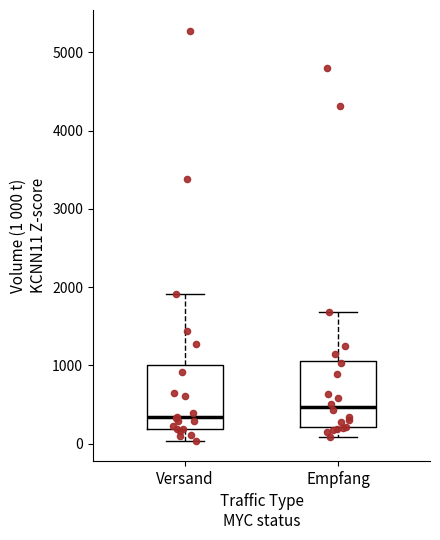

Reading left to right, transcribe this box plot: for each box, give where its median line is, the range the box spans, and where its two whiskers end, as read against the y-axis. The values are not printed on the chart, so give them approximately, as read against the axis.

Versand: median 300, box 200 to 1000, whiskers 0 to 1900
Empfang: median 500, box 200 to 1100, whiskers 100 to 1700